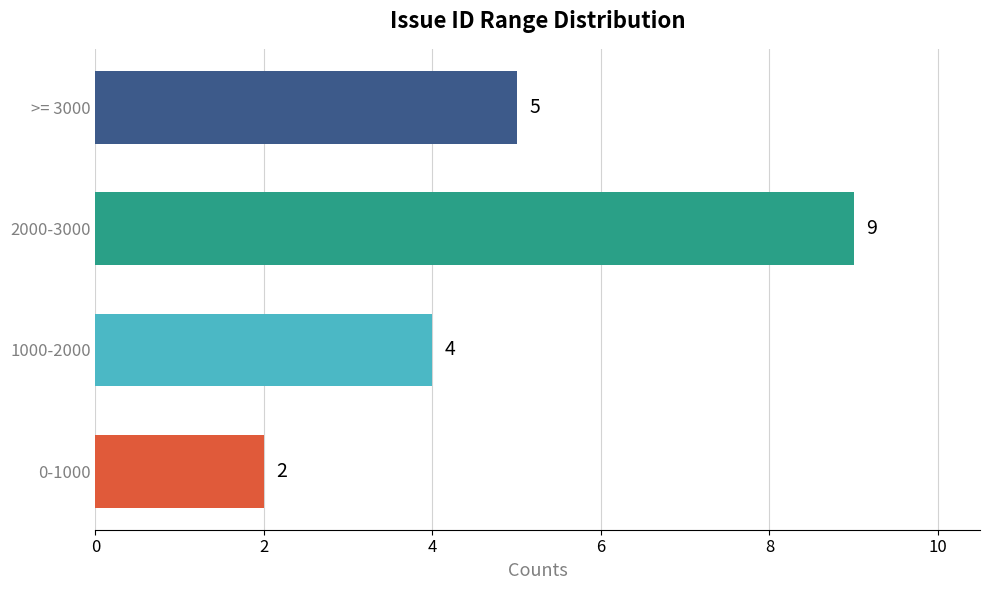

Reading bottom to top, what are all the values shown in this chart?

2	4	9	5